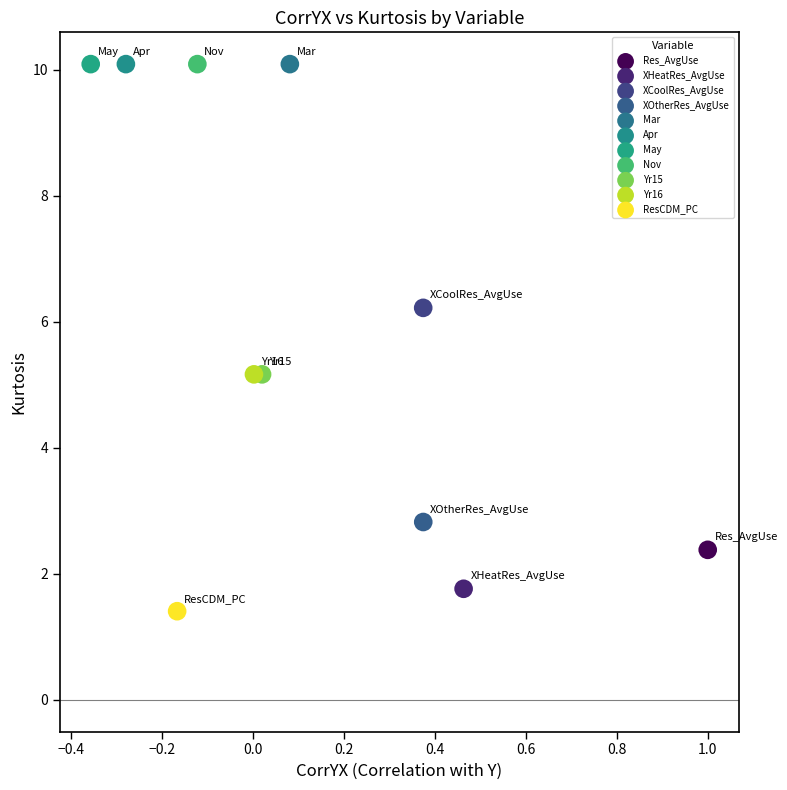

What are all the series names shown in the legend?

Res_AvgUse, XHeatRes_AvgUse, XCoolRes_AvgUse, XOtherRes_AvgUse, Mar, Apr, May, Nov, Yr15, Yr16, ResCDM_PC